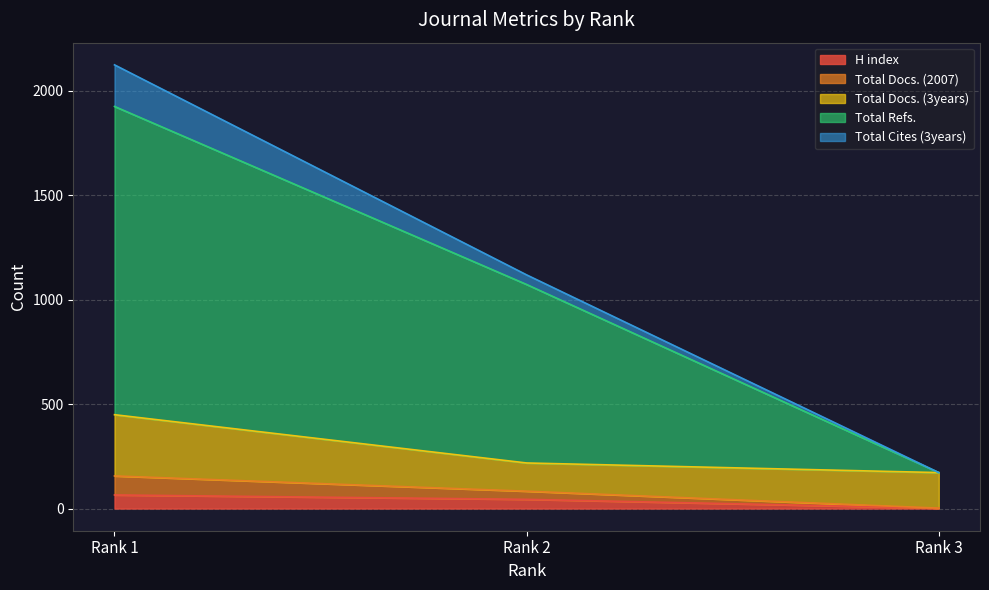

What is the highest value of the H index series?

65